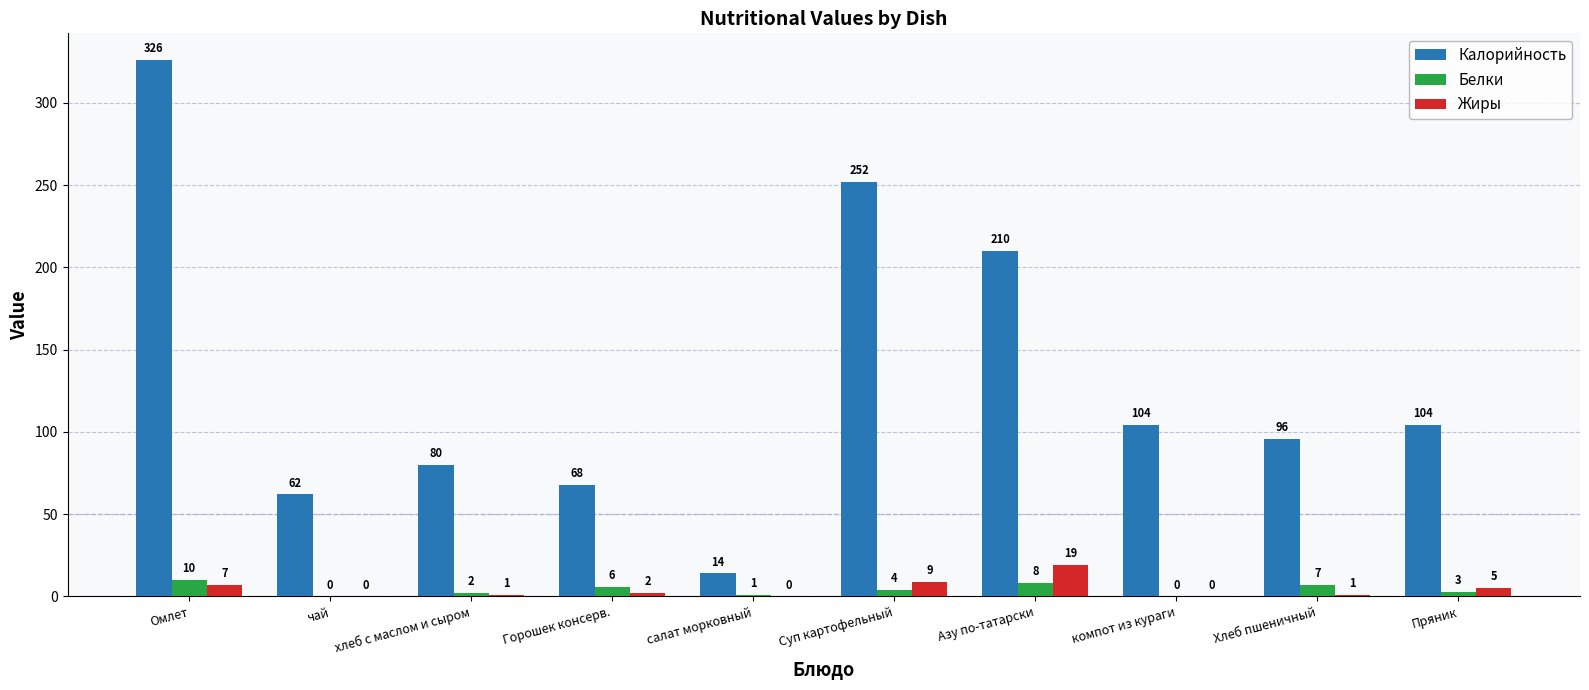

What is the sum of the Калорийность values at Суп картофельный and салат морковный?

266